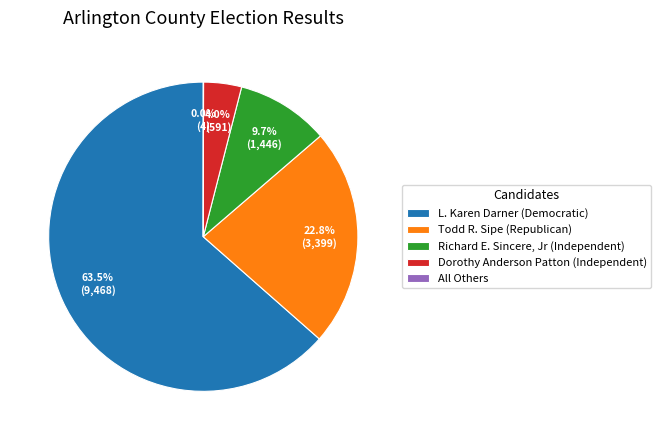

True or false: Richard E. Sincere, Jr (Independent) accounts for 2% of the total.

False